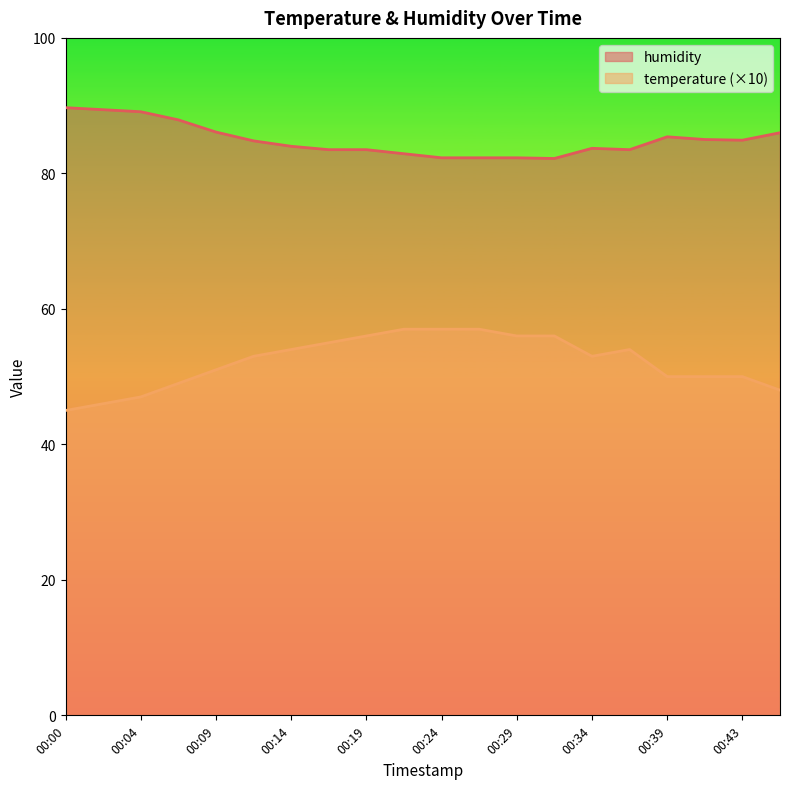

True or false: humidity and temperature intersect in this chart.

False